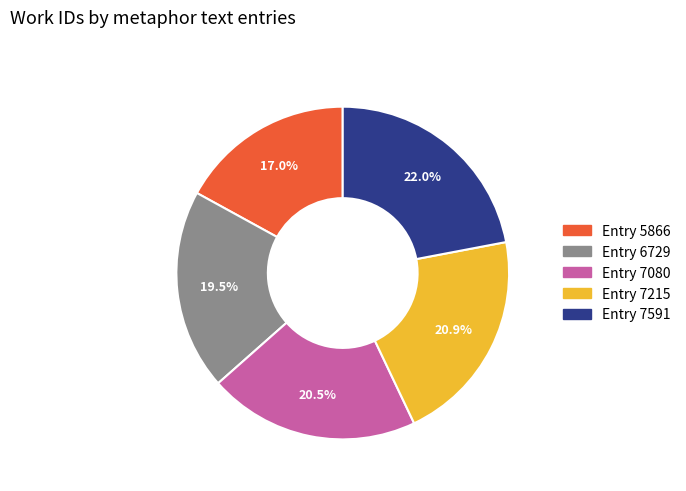

Do Entry 7215 and Entry 7080 together represent more than half of the pie?

No